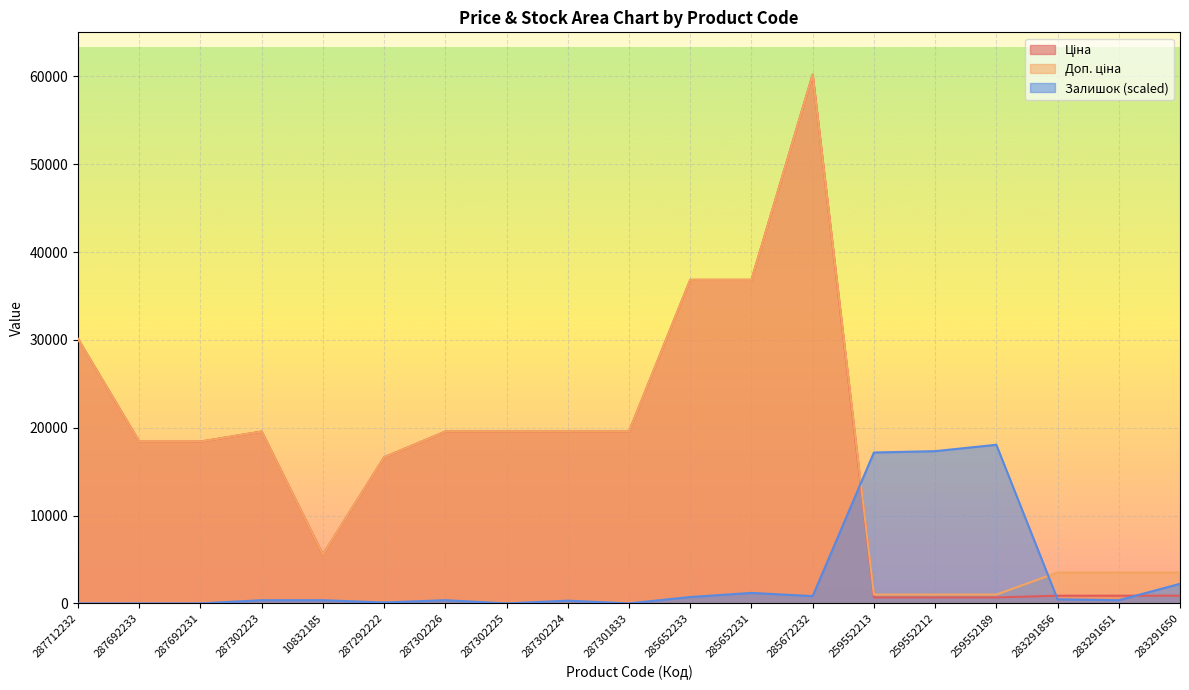

The Доп. ціна series shows 16636.8 at 287292222. True or false?

True